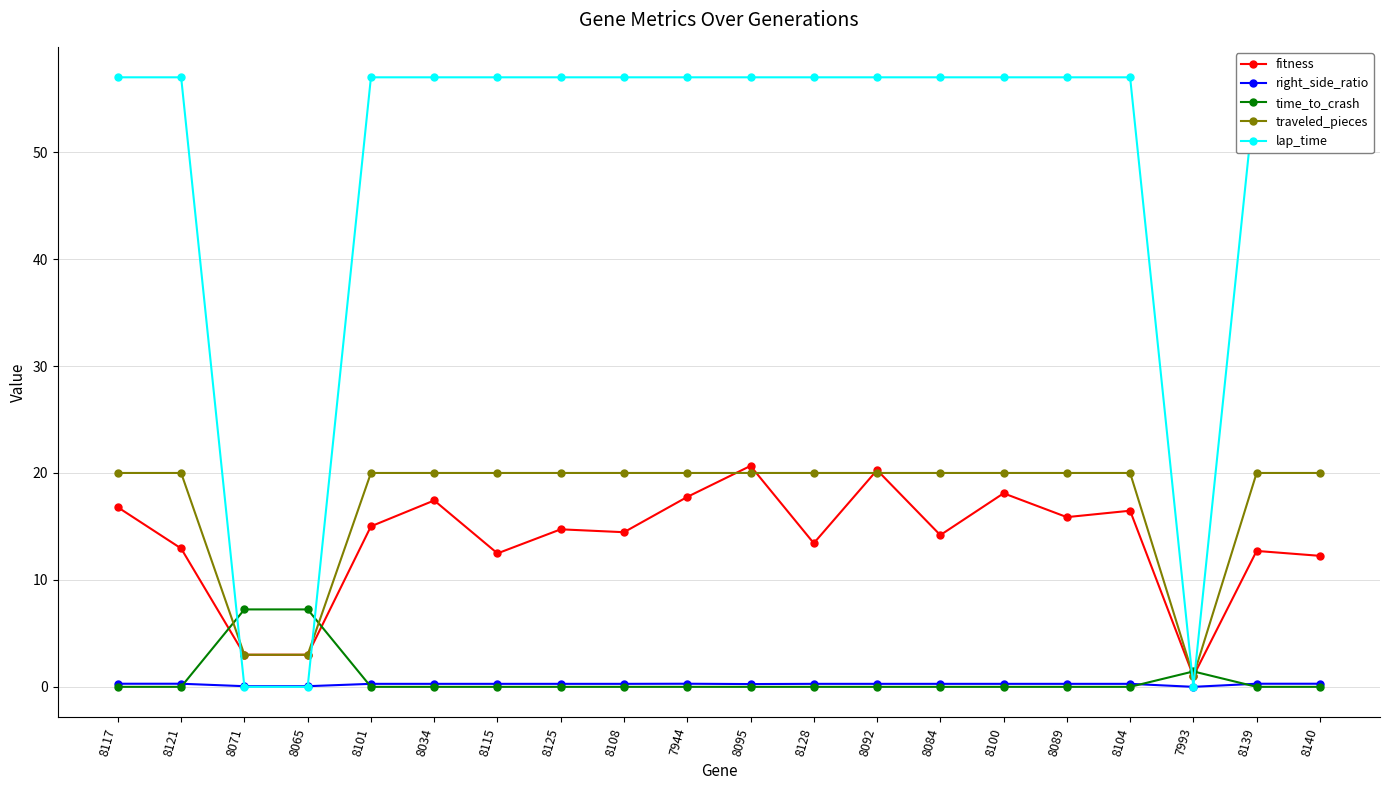

At which label does right_side_ratio reach its minimum?

7993